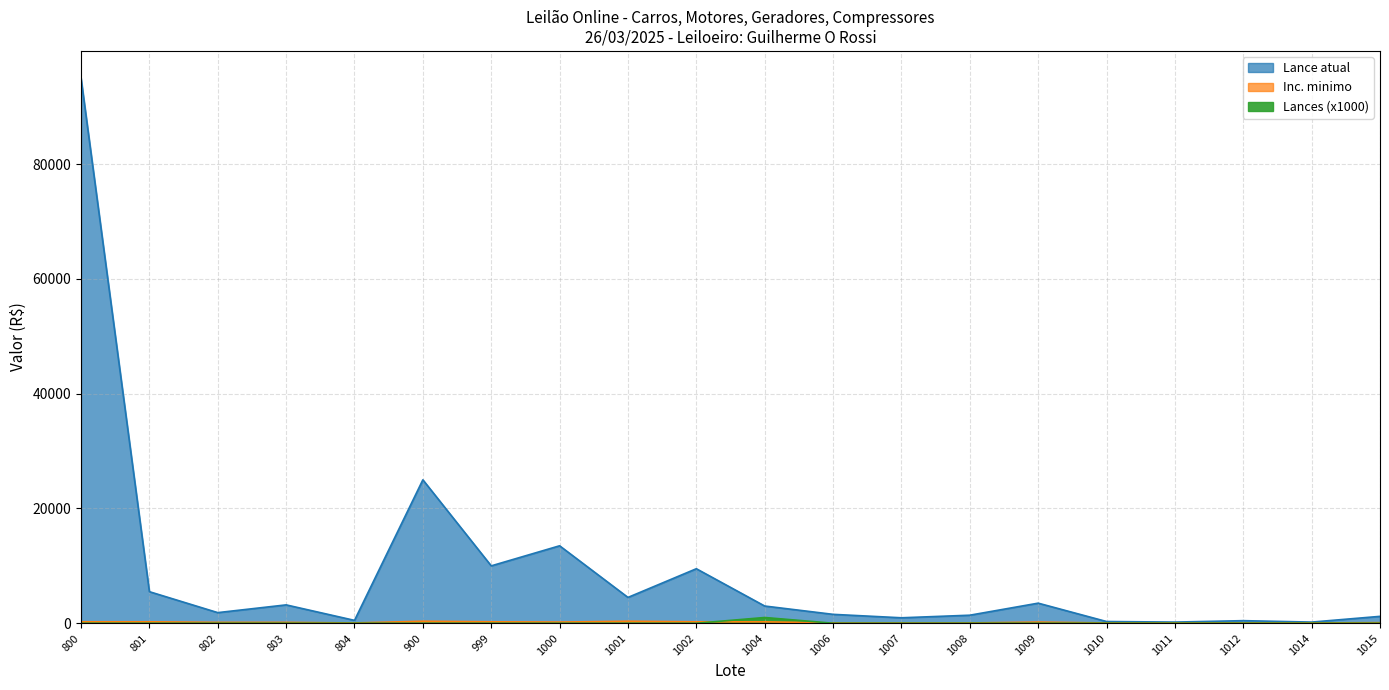

Does the chart have visible grid lines?

Yes